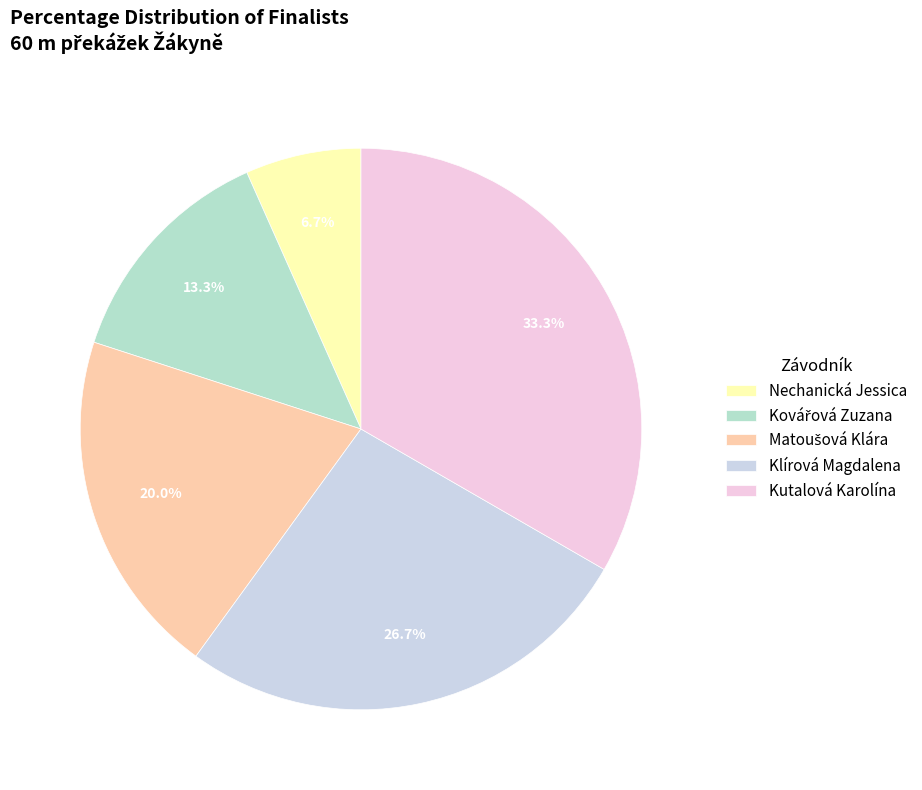

Count the number of slices in the pie.

5